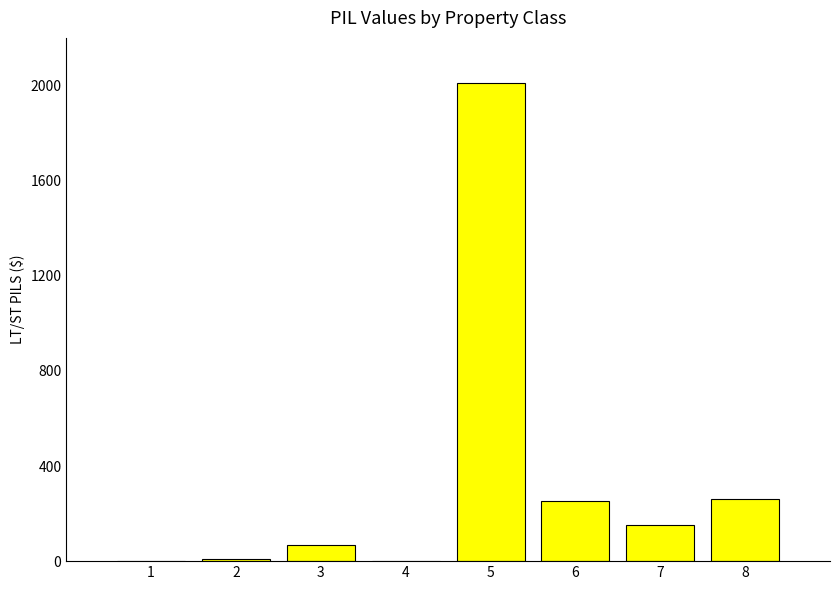

What is the change in value from 1 to 3?

+66